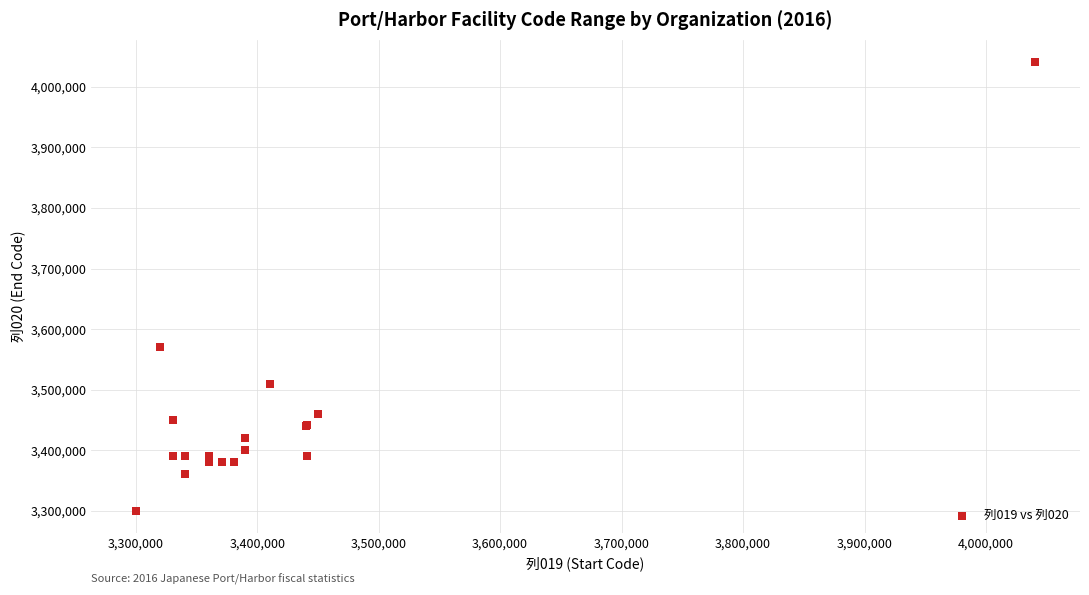

What Y value in the scatter plot is closest to 3670401?

3570601